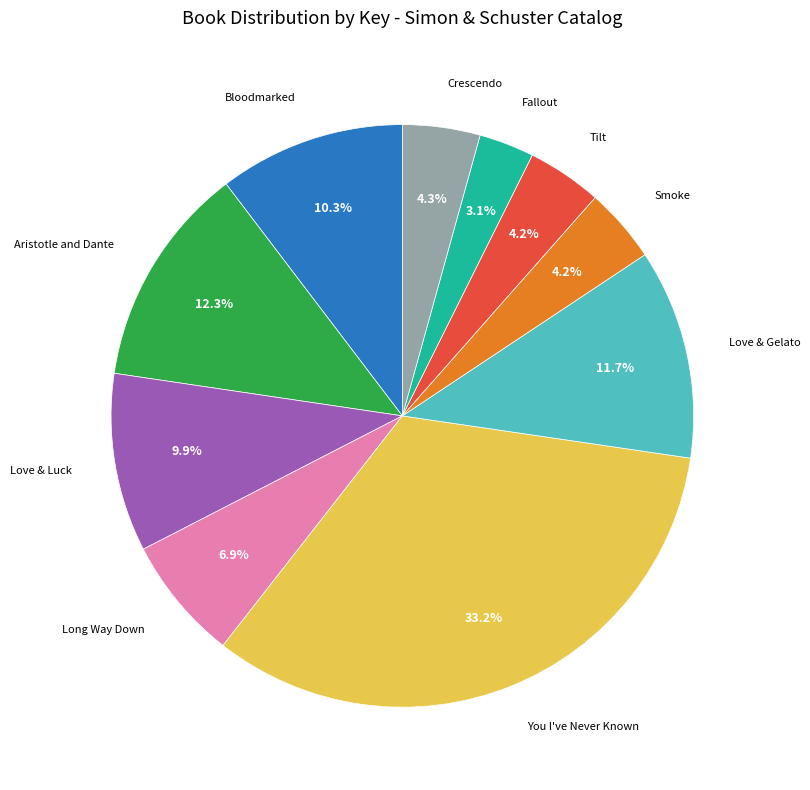

Is there any slice that represents more than half of the pie?

No